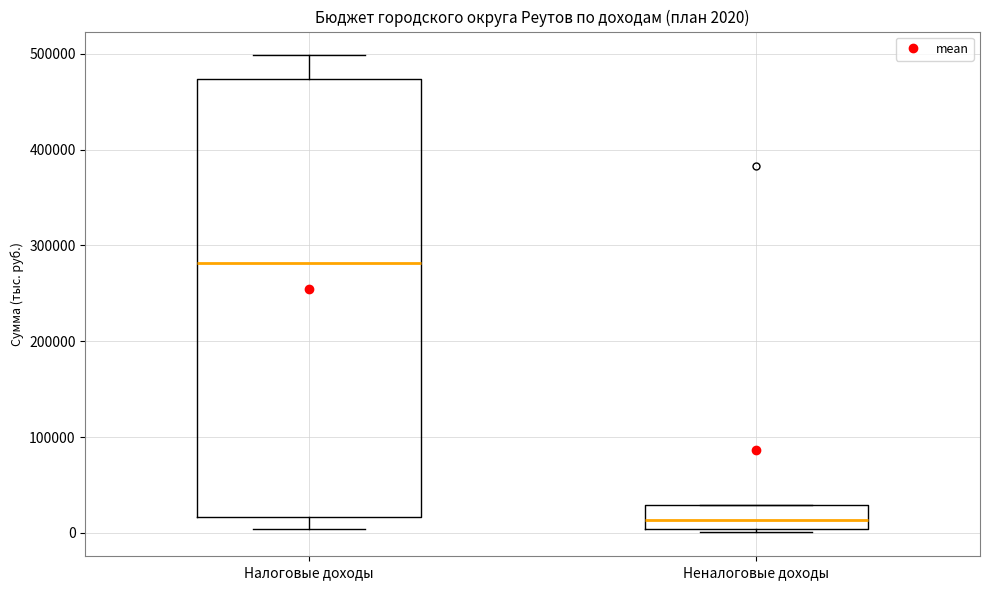

Comparing the boxes themselves (not the whiskers), which one is the tallest?

Налоговые доходы